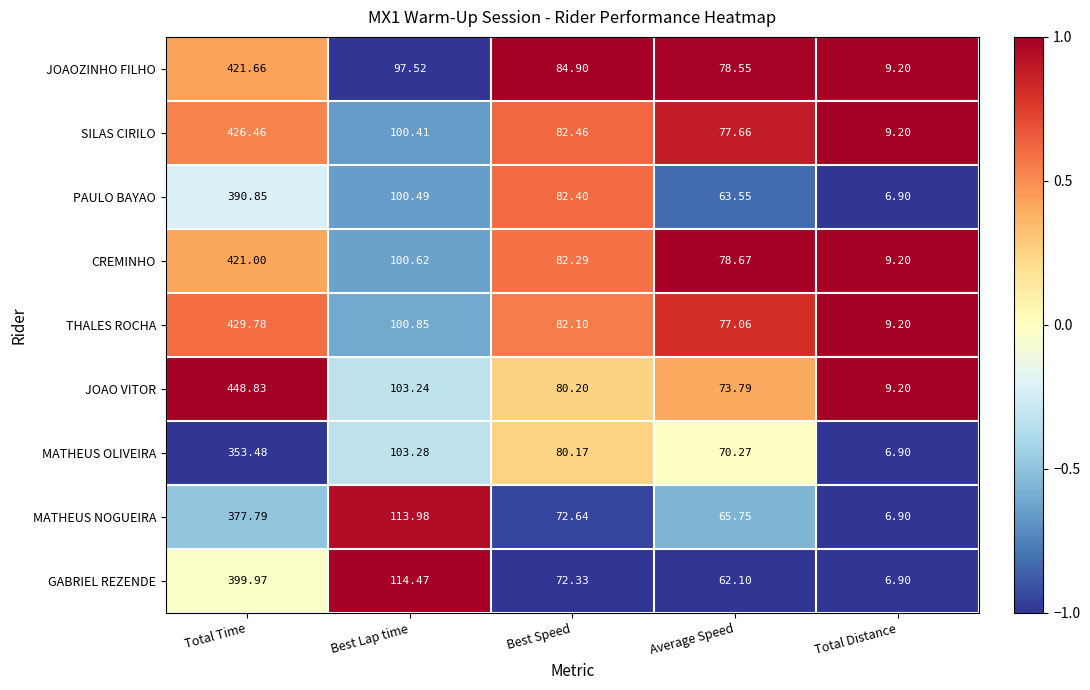

Is the value of THALES ROCHA at Total Distance greater than the value of CREMINHO at Average Speed?

No